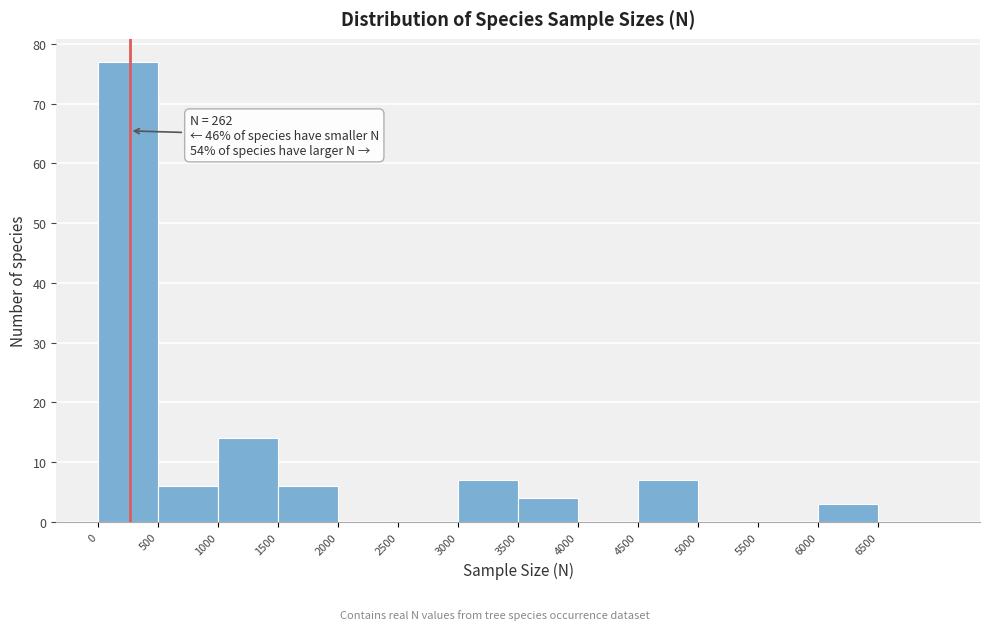

Which range on the x-axis has the tallest bar?

0 to 500